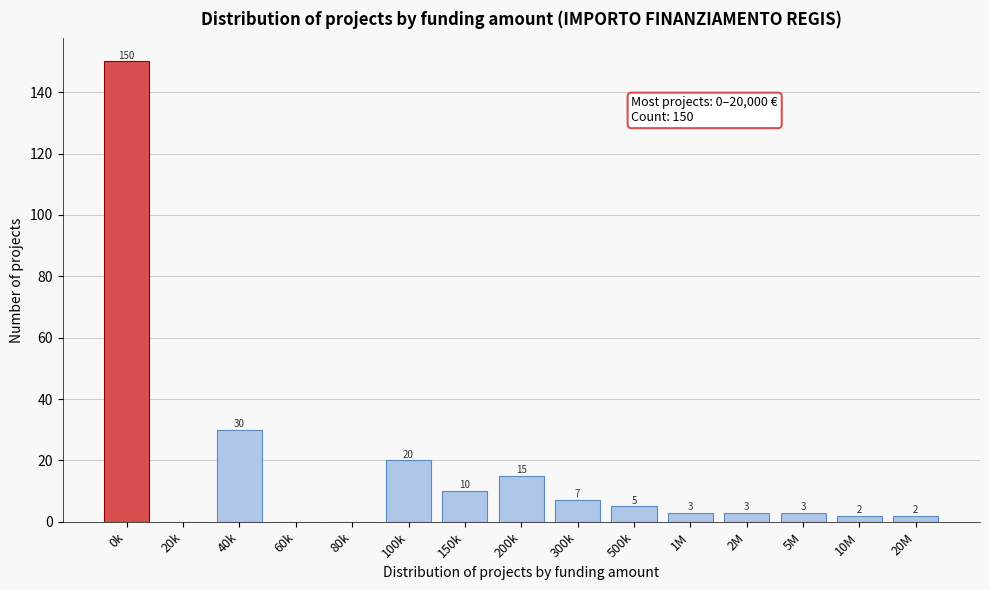

Reading right to left, transcribe all the data shown in this chart.

20M=2	10M=2	5M=3	2M=3	1M=3	500k=5	300k=7	200k=15	150k=10	100k=20	80k=0	60k=0	40k=30	20k=0	0k=150